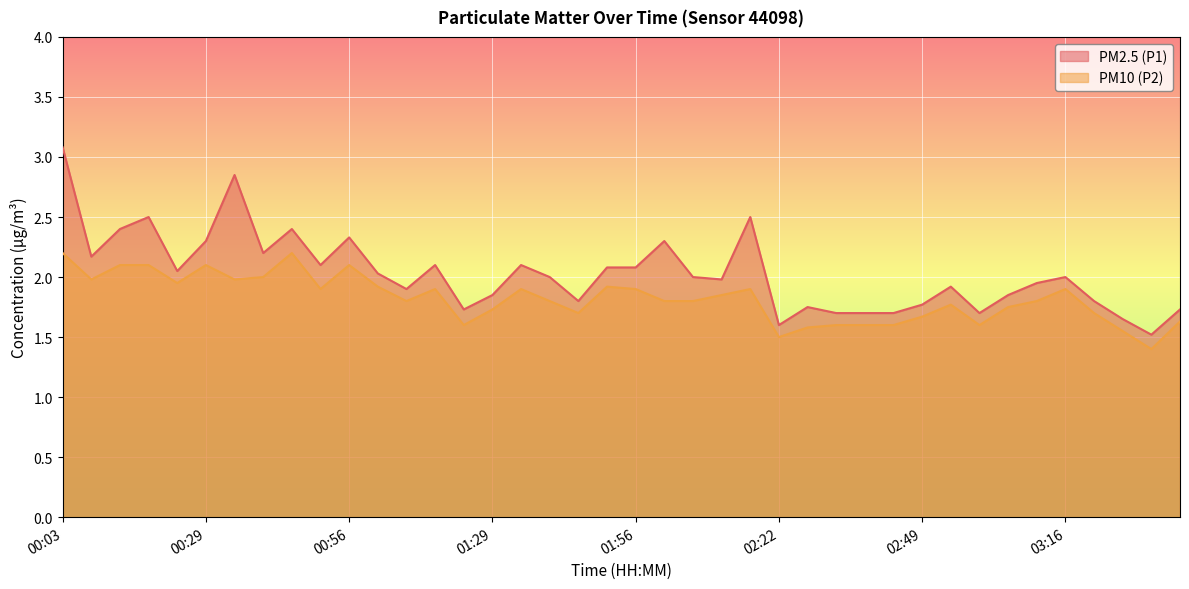

Reading right to left, extract all data points from this chart.

PM2.5 (P1): 1.7	1.5	1.6	1.8	2.0	1.9	1.9	1.7	1.9	1.8	1.7	1.7	1.7	1.8	1.6	2.5	2.0	2.0	2.3	2.1	2.1	1.8	2.0	2.1	1.9	1.7	2.1	1.9	2.0	2.3	2.1	2.4	2.2	2.9	2.3	2.0	2.5	2.4	2.2	3.1
PM10 (P2): 1.6	1.4	1.6	1.7	1.9	1.8	1.8	1.6	1.8	1.7	1.6	1.6	1.6	1.6	1.5	1.9	1.9	1.8	1.8	1.9	1.9	1.7	1.8	1.9	1.7	1.6	1.9	1.8	1.9	2.1	1.9	2.2	2.0	2.0	2.1	1.9	2.1	2.1	2.0	2.2